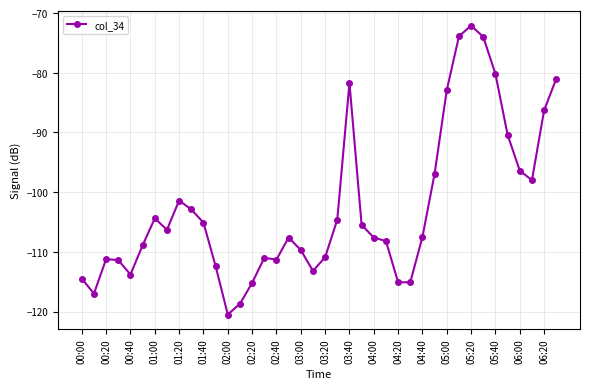

What is the smallest value displayed?

-120.5